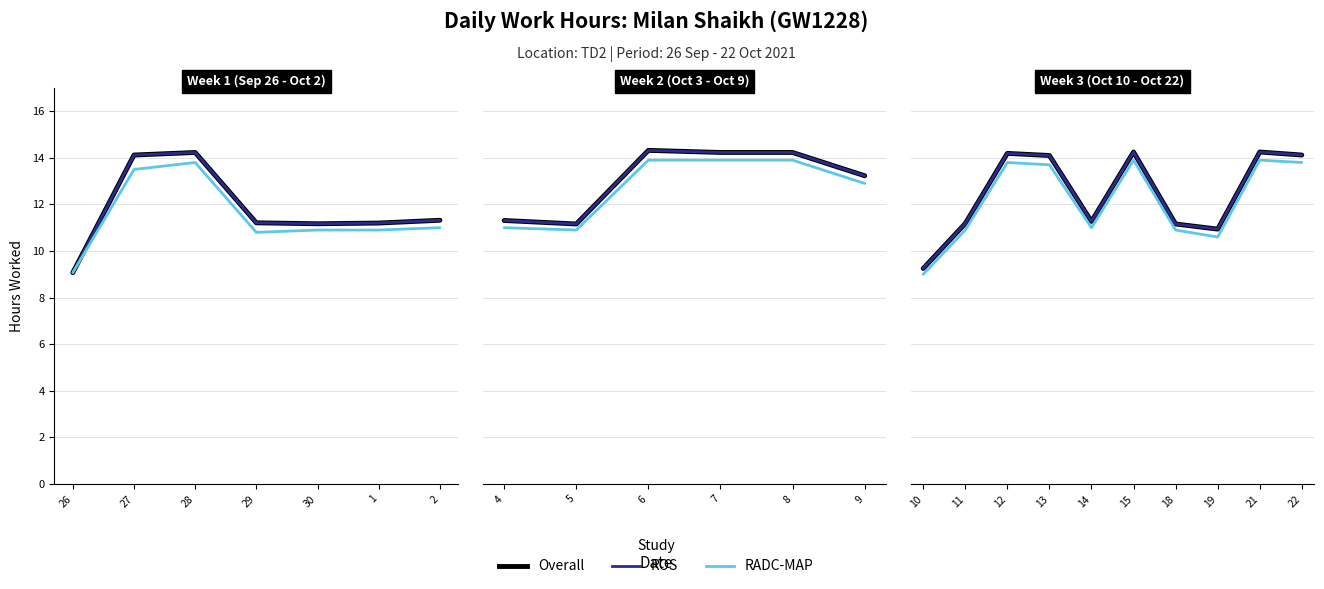

The value of Overall at 10 is 9.2. True or false?

True